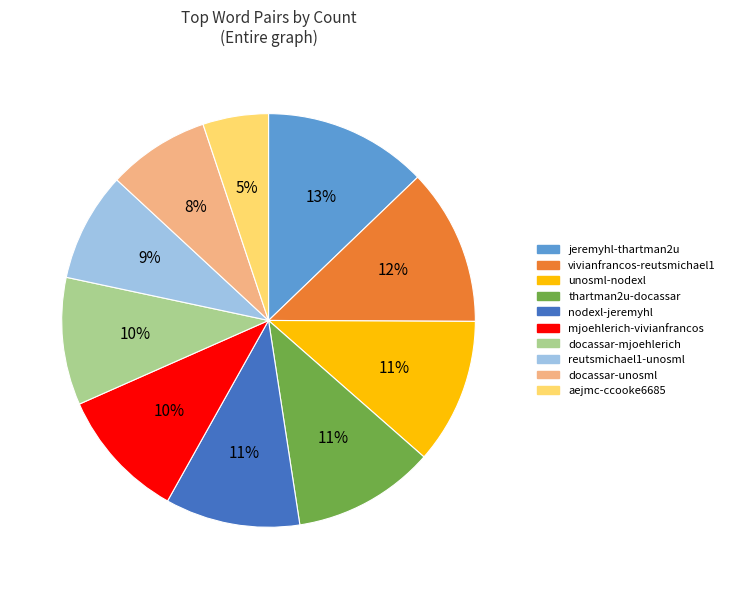

How many slices are in this pie chart?

10